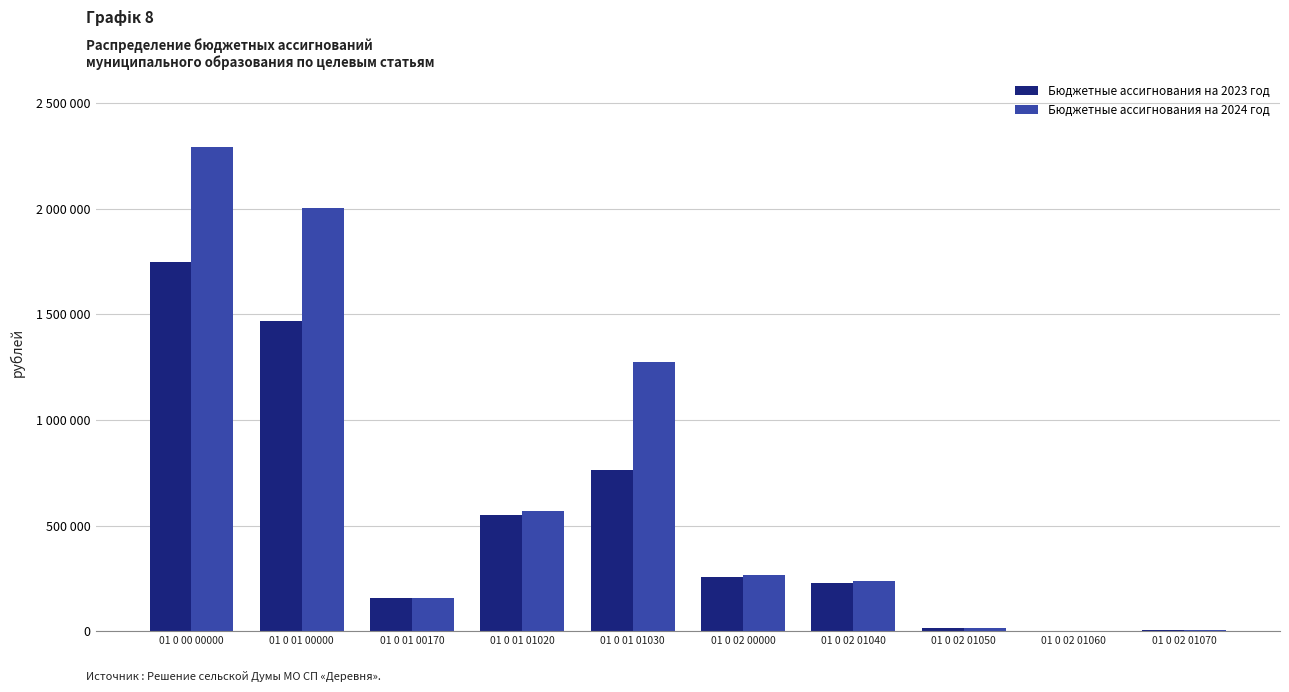

What is the difference between the Бюджетные ассигнования на 2023 год values at 01 0 02 01050 and 01 0 02 00000?

243596